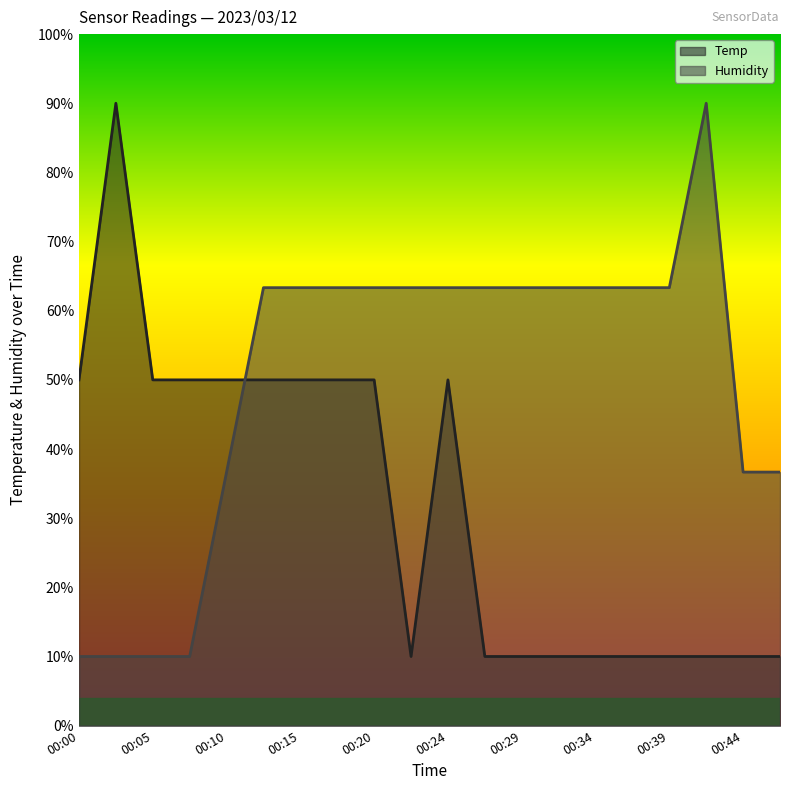

Rank the series at 00:20 from lowest to highest value.

Temp, Humidity